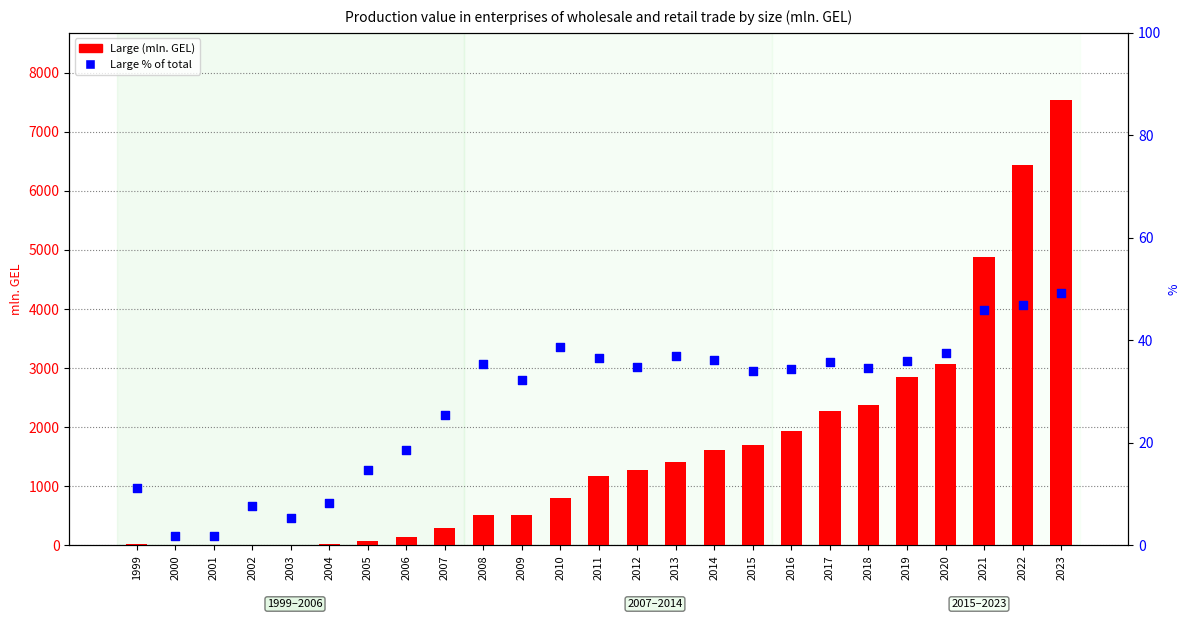

Which series has the widest spread of Y values?

Large